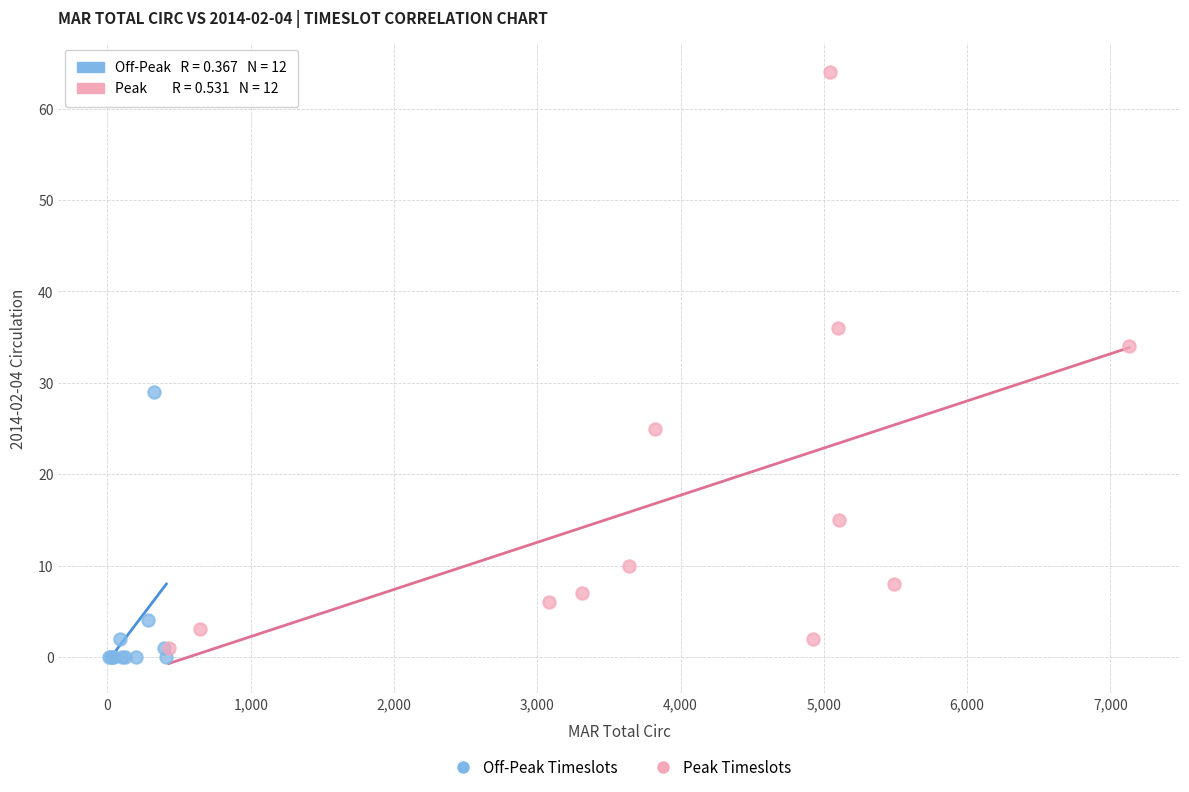

What are all the series names shown in the legend?

Off-Peak Timeslots, Peak Timeslots